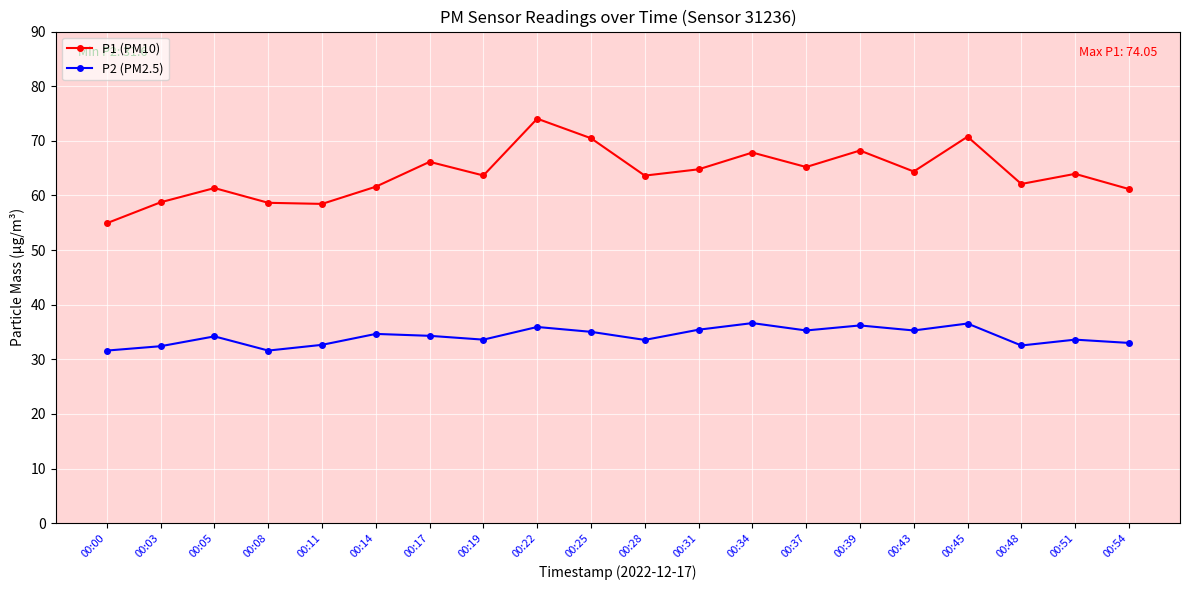

What is the difference between the maximum and minimum values in the P2 (PM2.5) series?

5.0